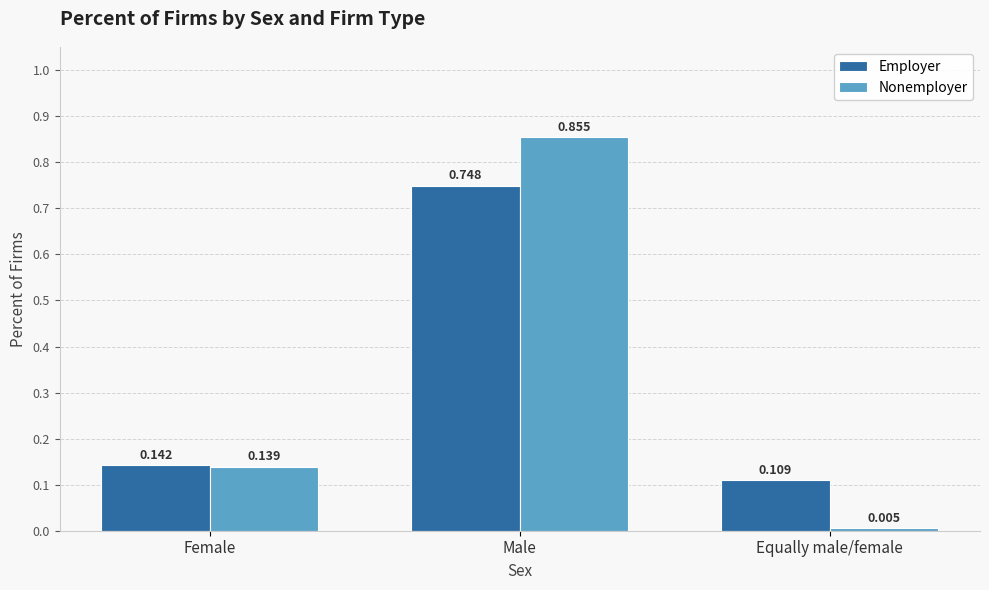

Is the value of Employer at Female greater than the value of Nonemployer at Equally male/female?

Yes